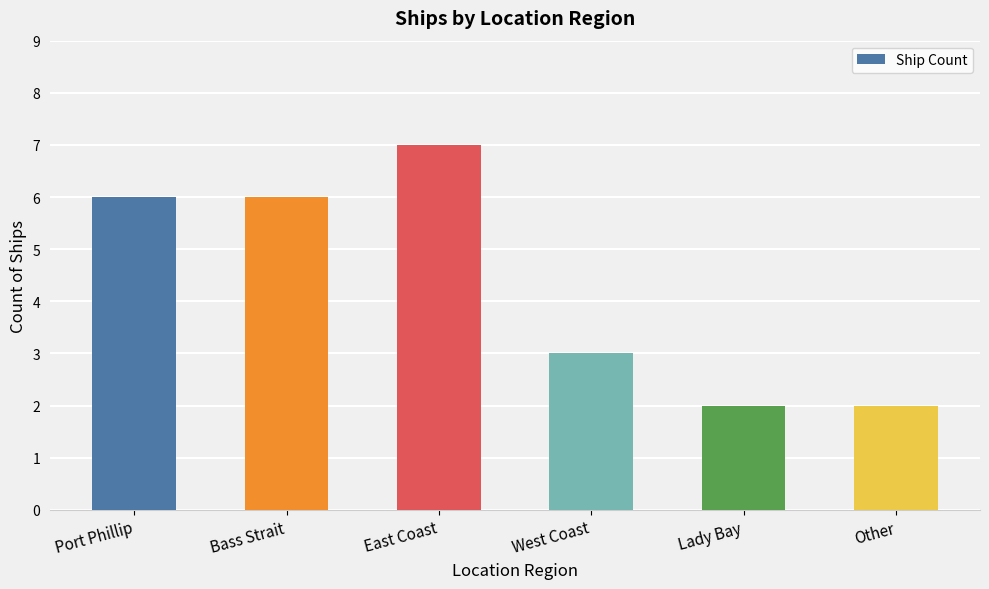

What is the maximum value shown in the chart?

7